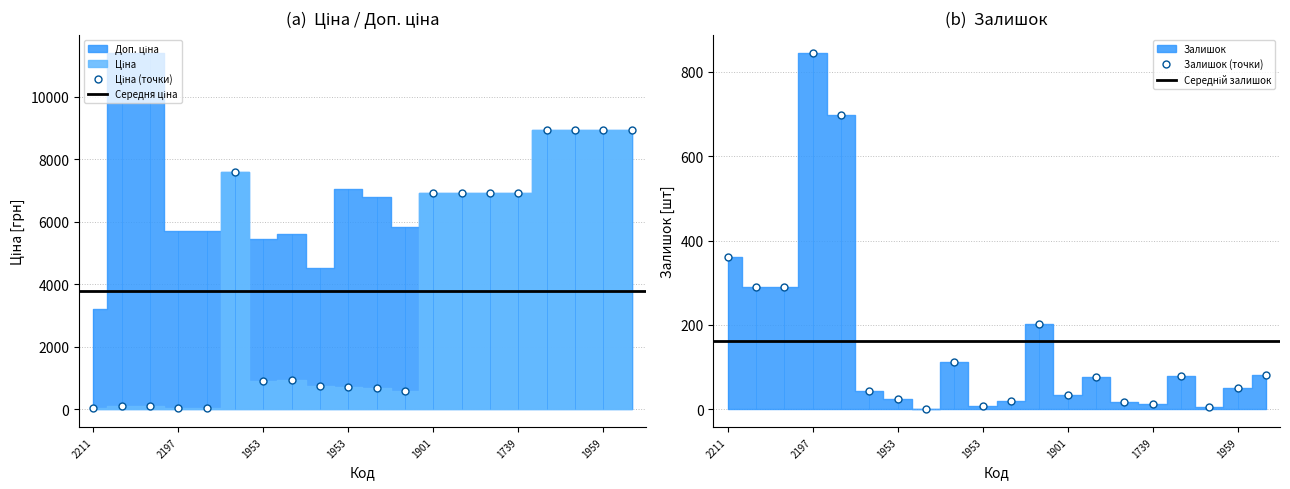

In Ціна, how many points are lower than both neighbors (excluding endpoints)?

2